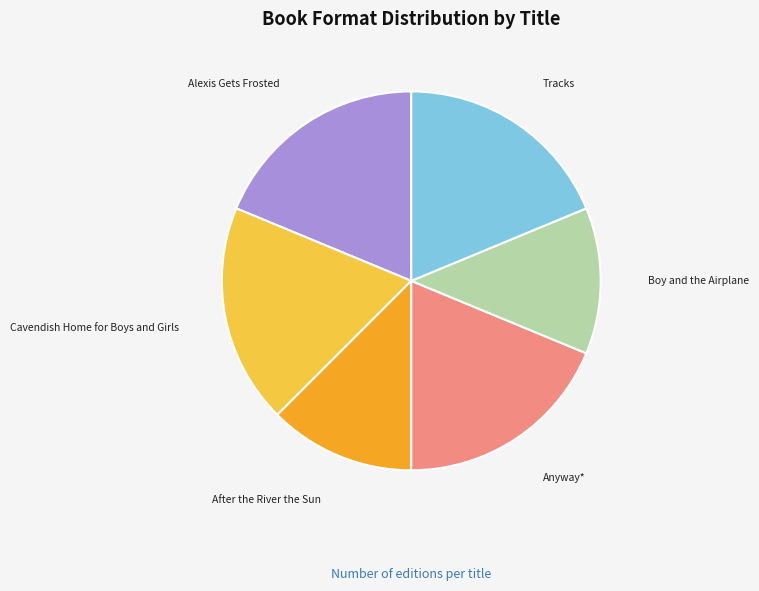

Is there any slice that represents more than half of the pie?

No